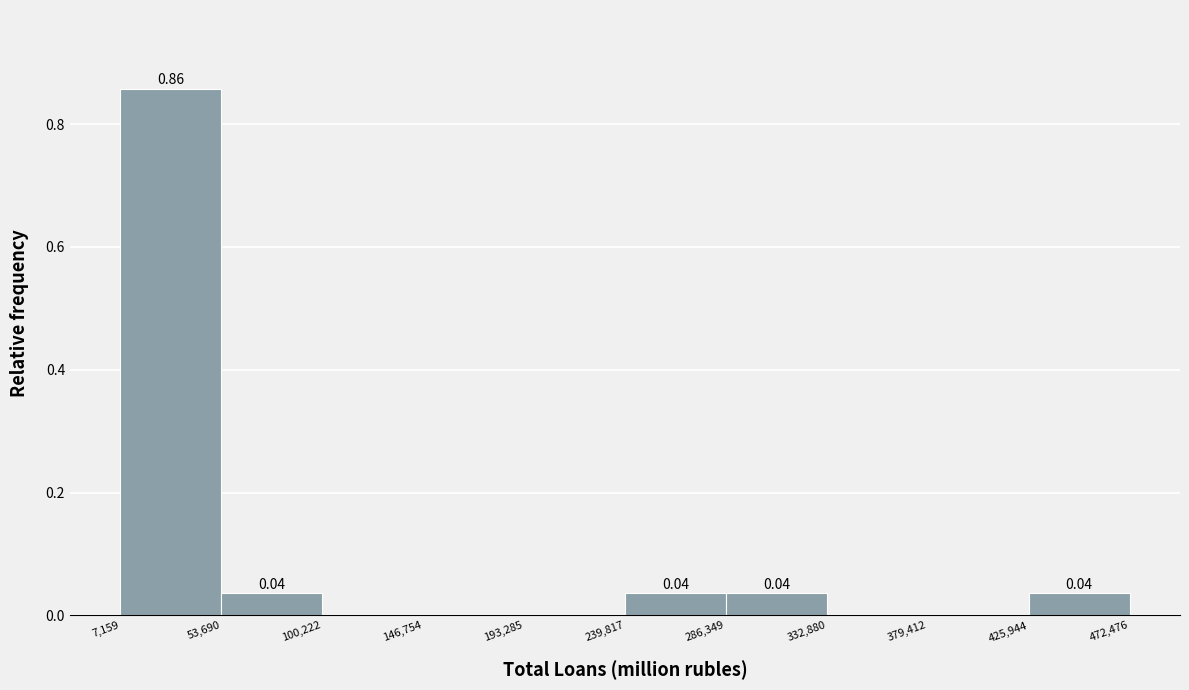

Over which range of the x-axis is the bar tallest?

7,159 to 53,690